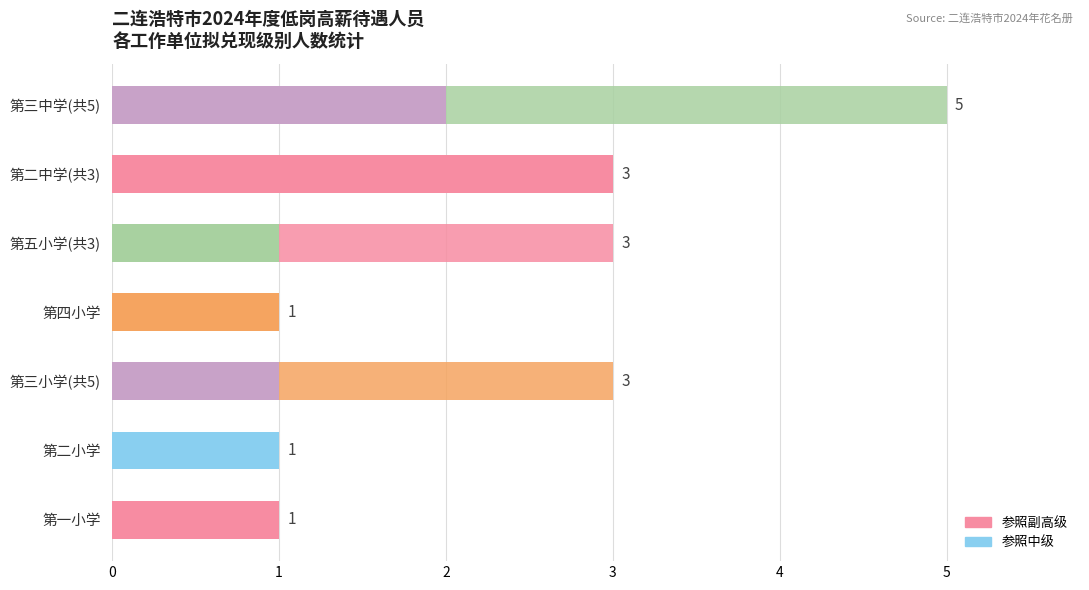

How many values in the 参照副高级 series exceed 1?

2